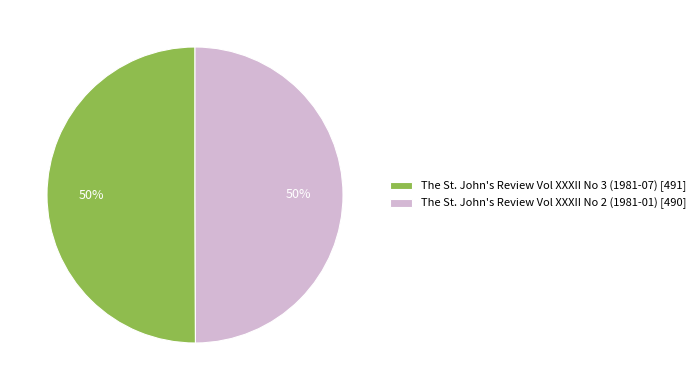

The The St. John's Review Vol XXXII No 2 (1981-01) slice represents 50% of the pie. True or false?

True